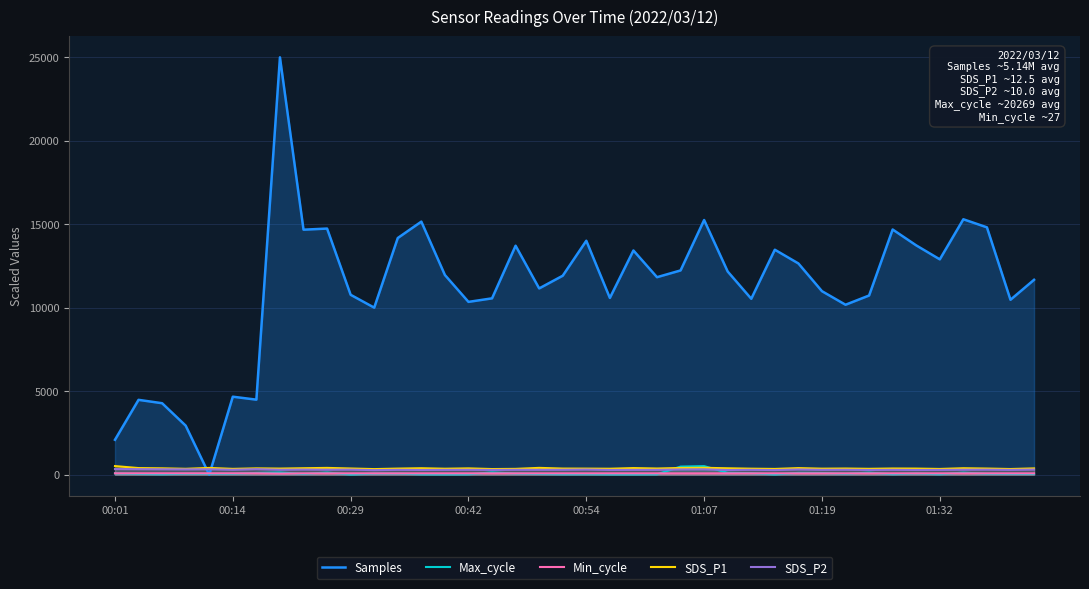

What value does the Max_cycle series have at 01:07?

514.0